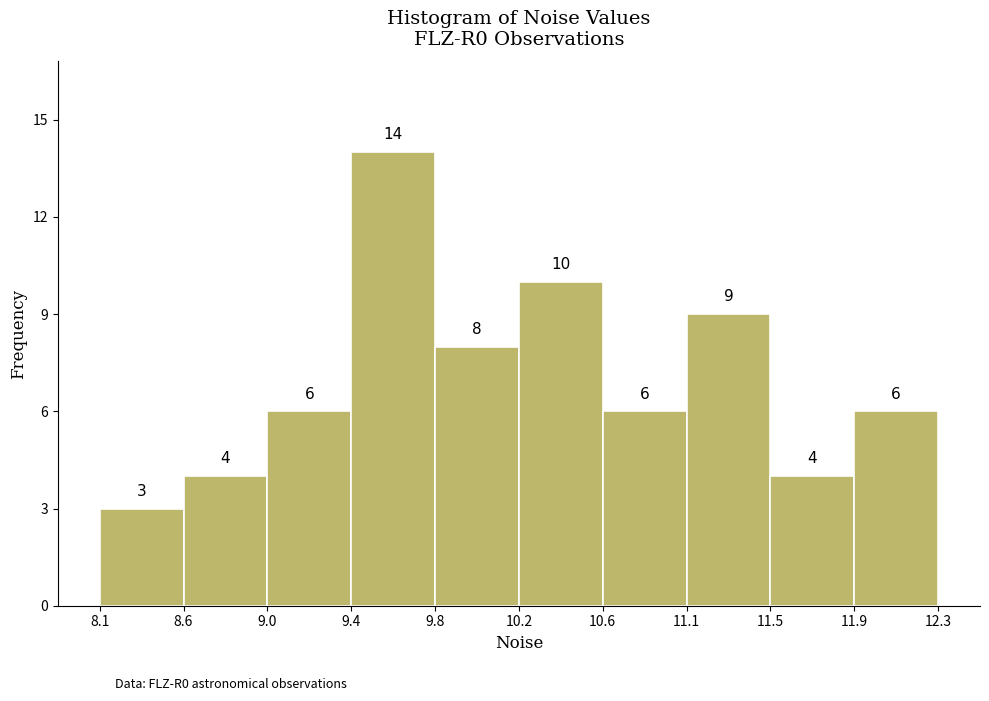

Reading left to right, list every bar in this chart as the range it spans on the x-axis followed by its height.

8.1 to 8.6: 3
8.6 to 9.0: 4
9.0 to 9.4: 6
9.4 to 9.8: 14
9.8 to 10.2: 8
10.2 to 10.6: 10
10.6 to 11.1: 6
11.1 to 11.5: 9
11.5 to 11.9: 4
11.9 to 12.3: 6